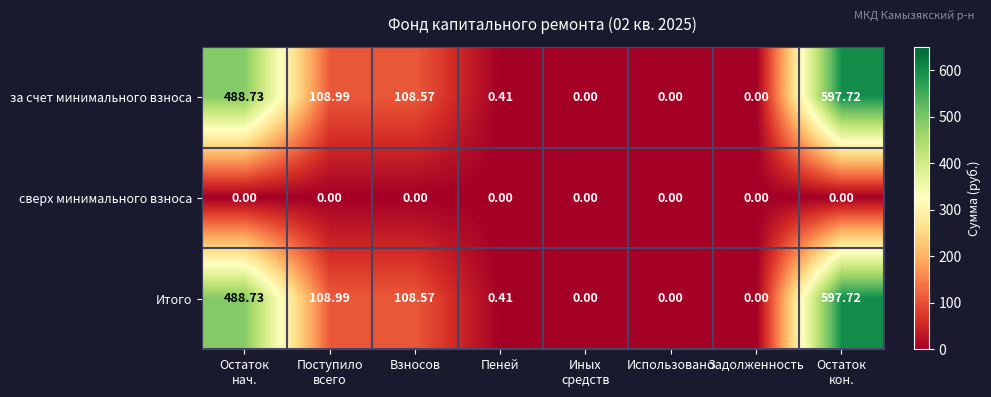

How many categories are shown in the chart?

8